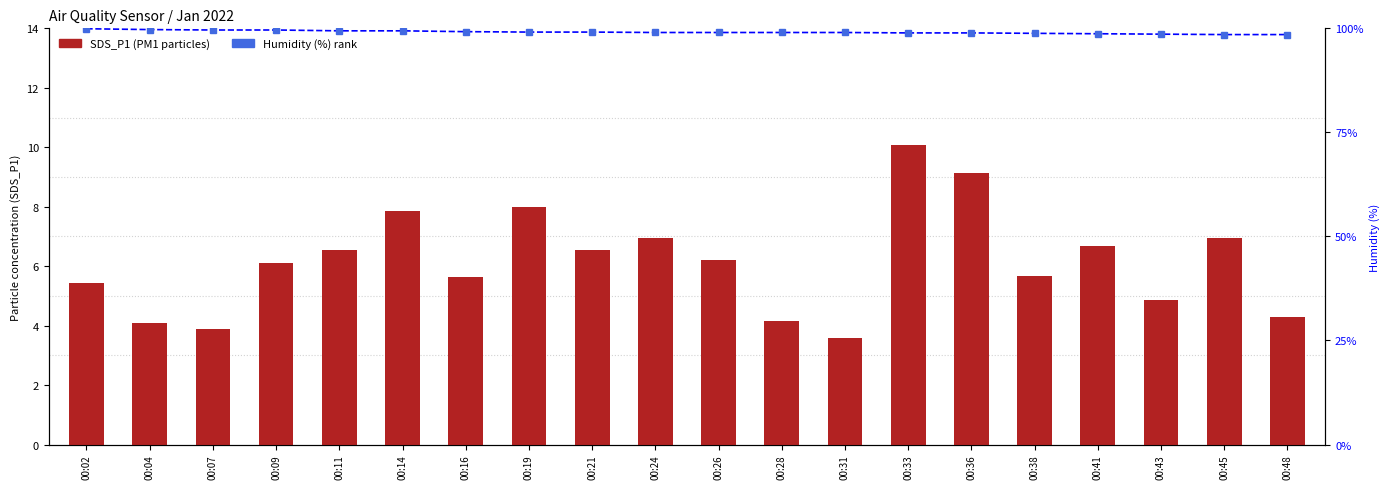

What is the average value of the Humidity (%) series?

99.1